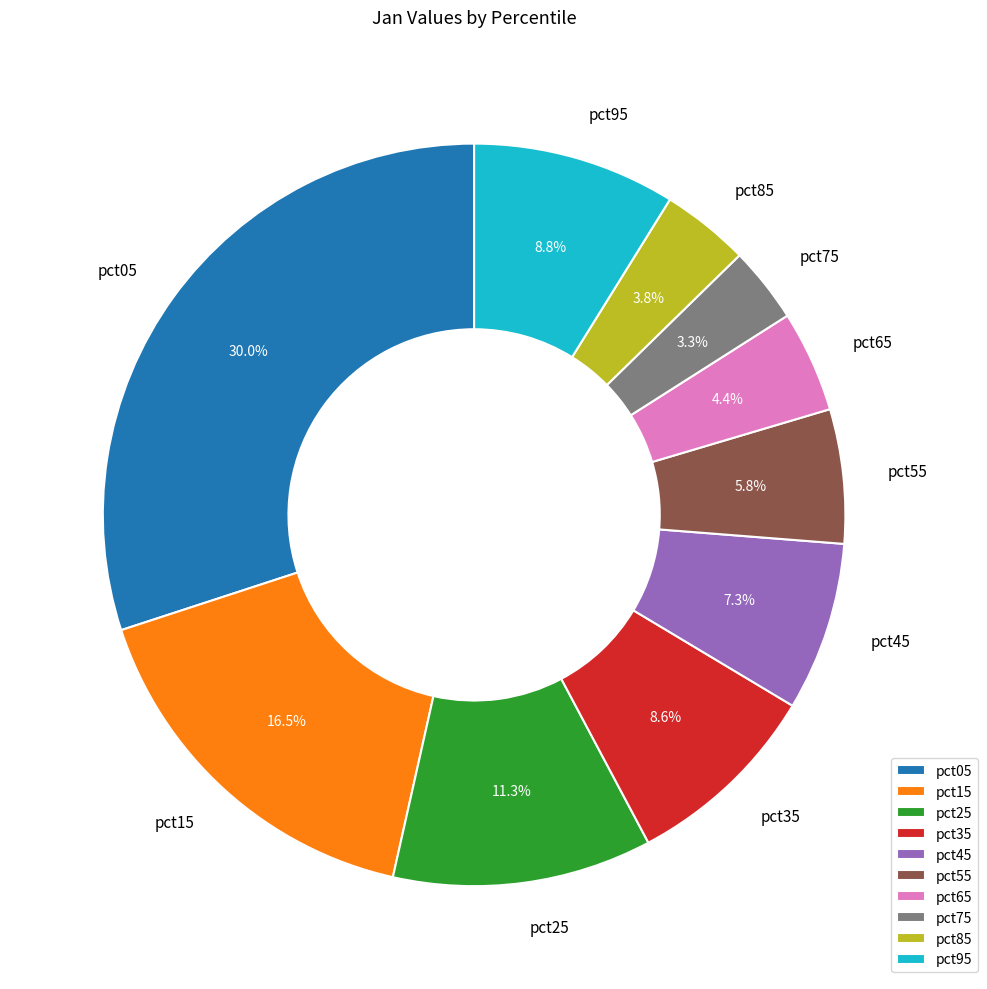

What is the largest slice in the pie chart?

pct05